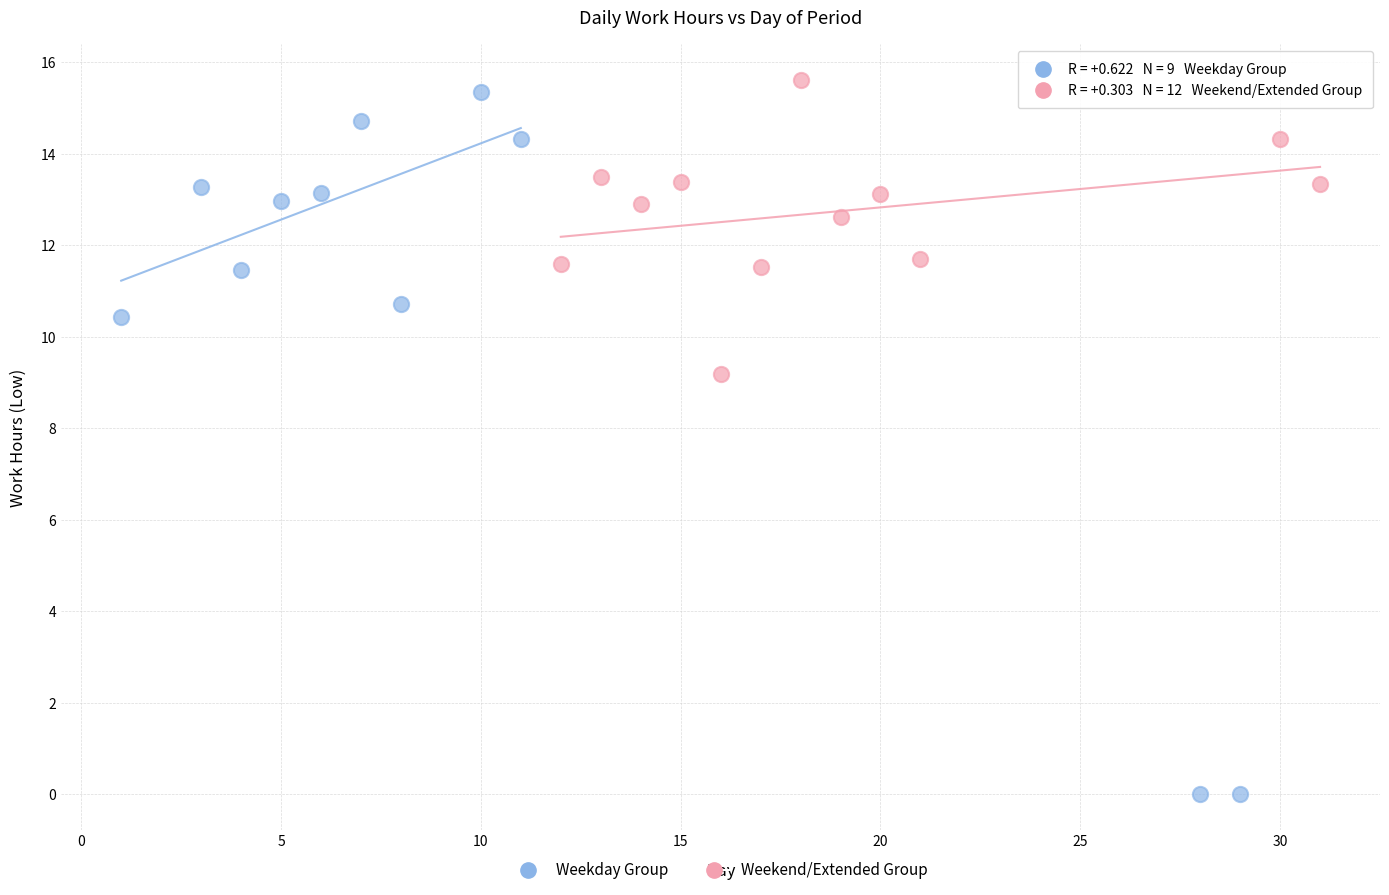

Which series contains the lowest Y value?

Weekday Group